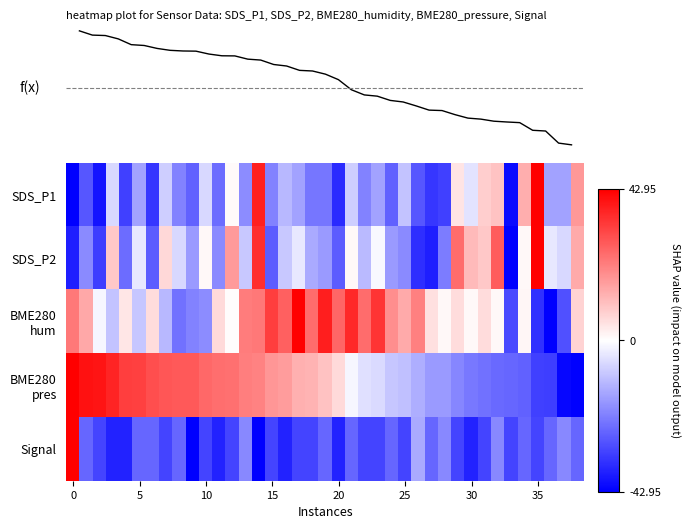

What is the sum of all BME280 hum values?

232.0